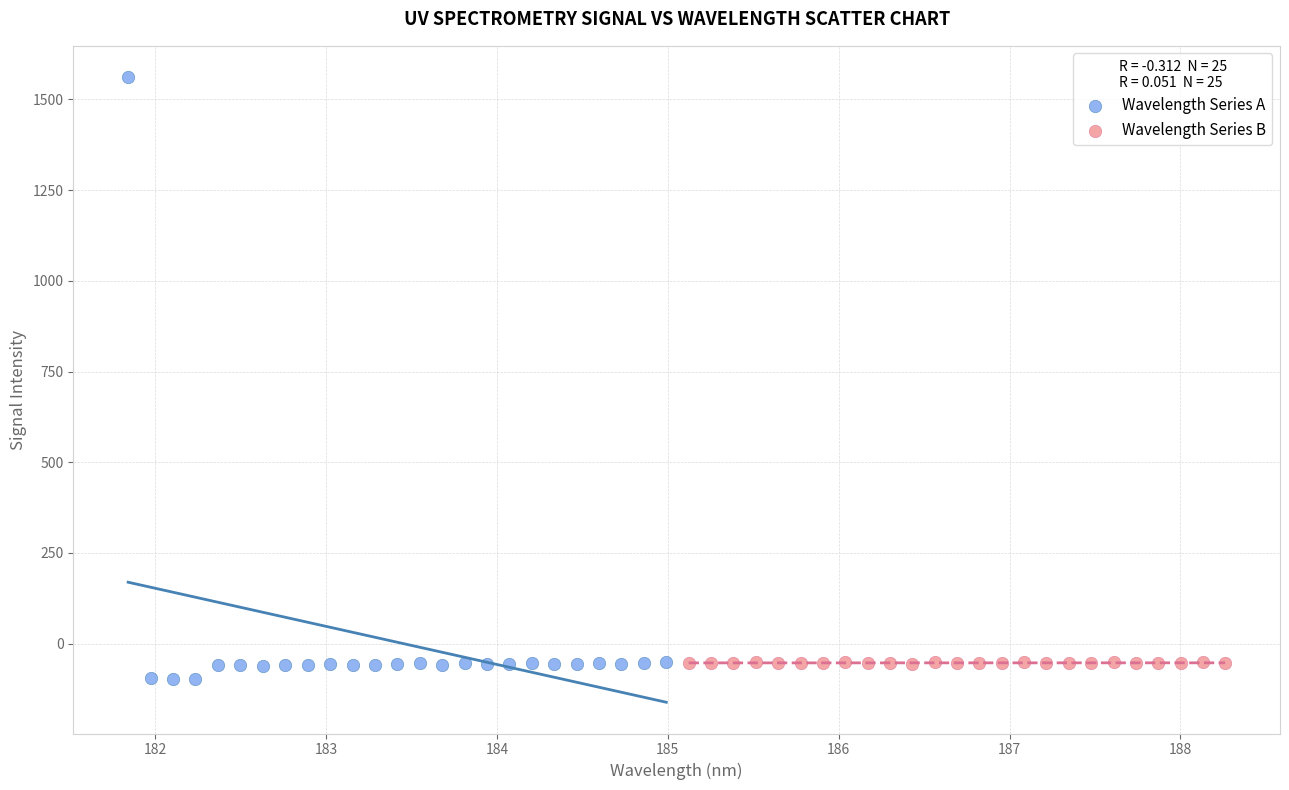

Which series reaches the maximum Y coordinate?

Wavelength Series A